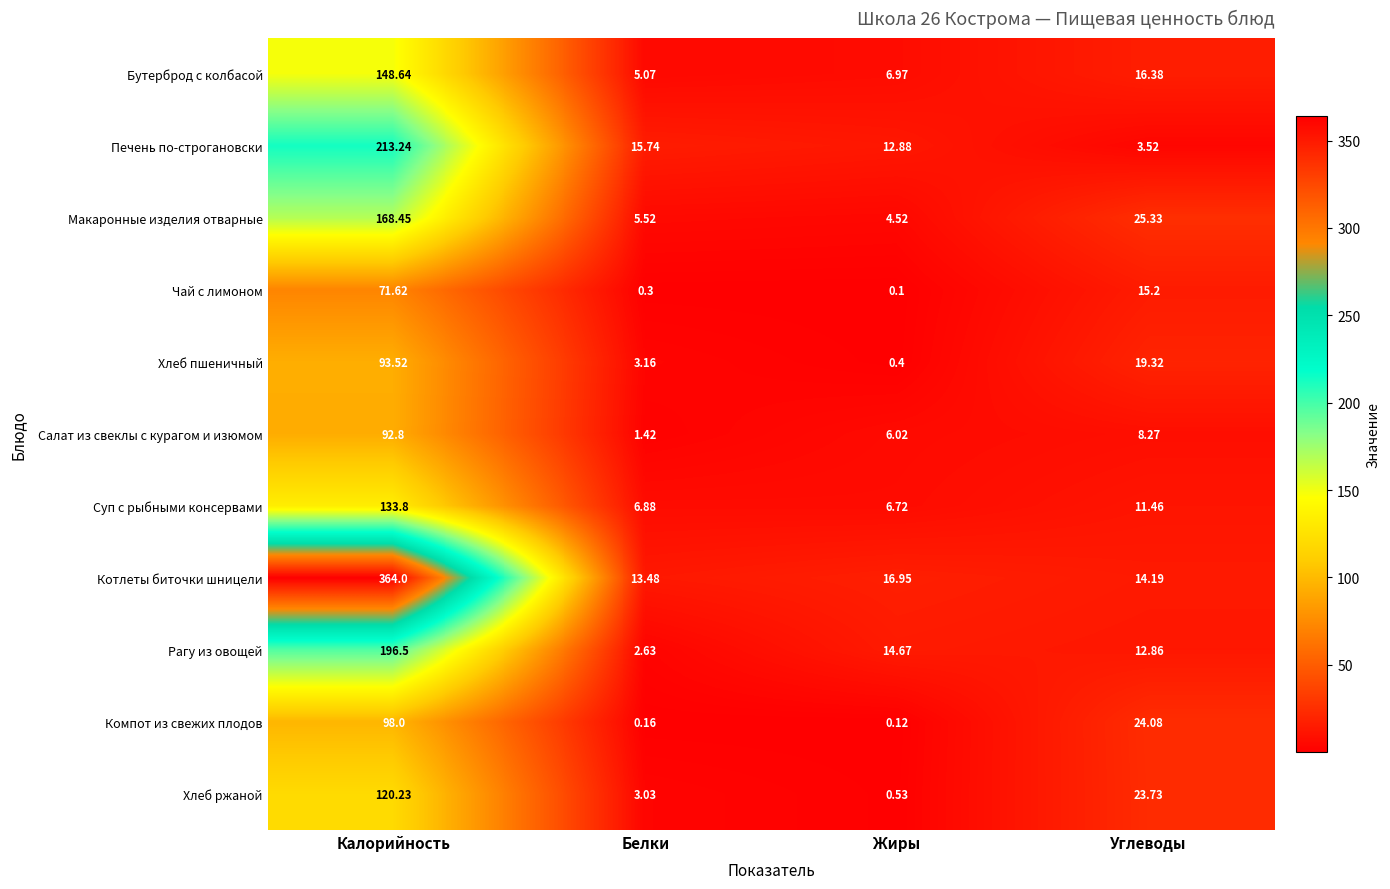

At which label is Компот из свежих плодов closest to 49?

Углеводы